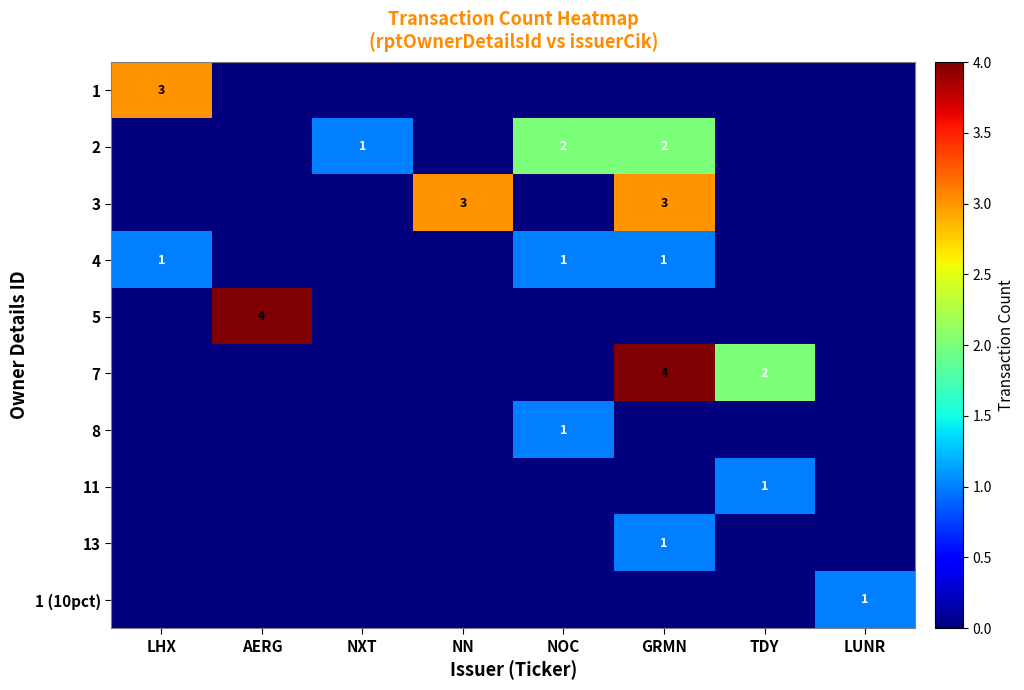

The value of 2 at GRMN is 1. True or false?

False